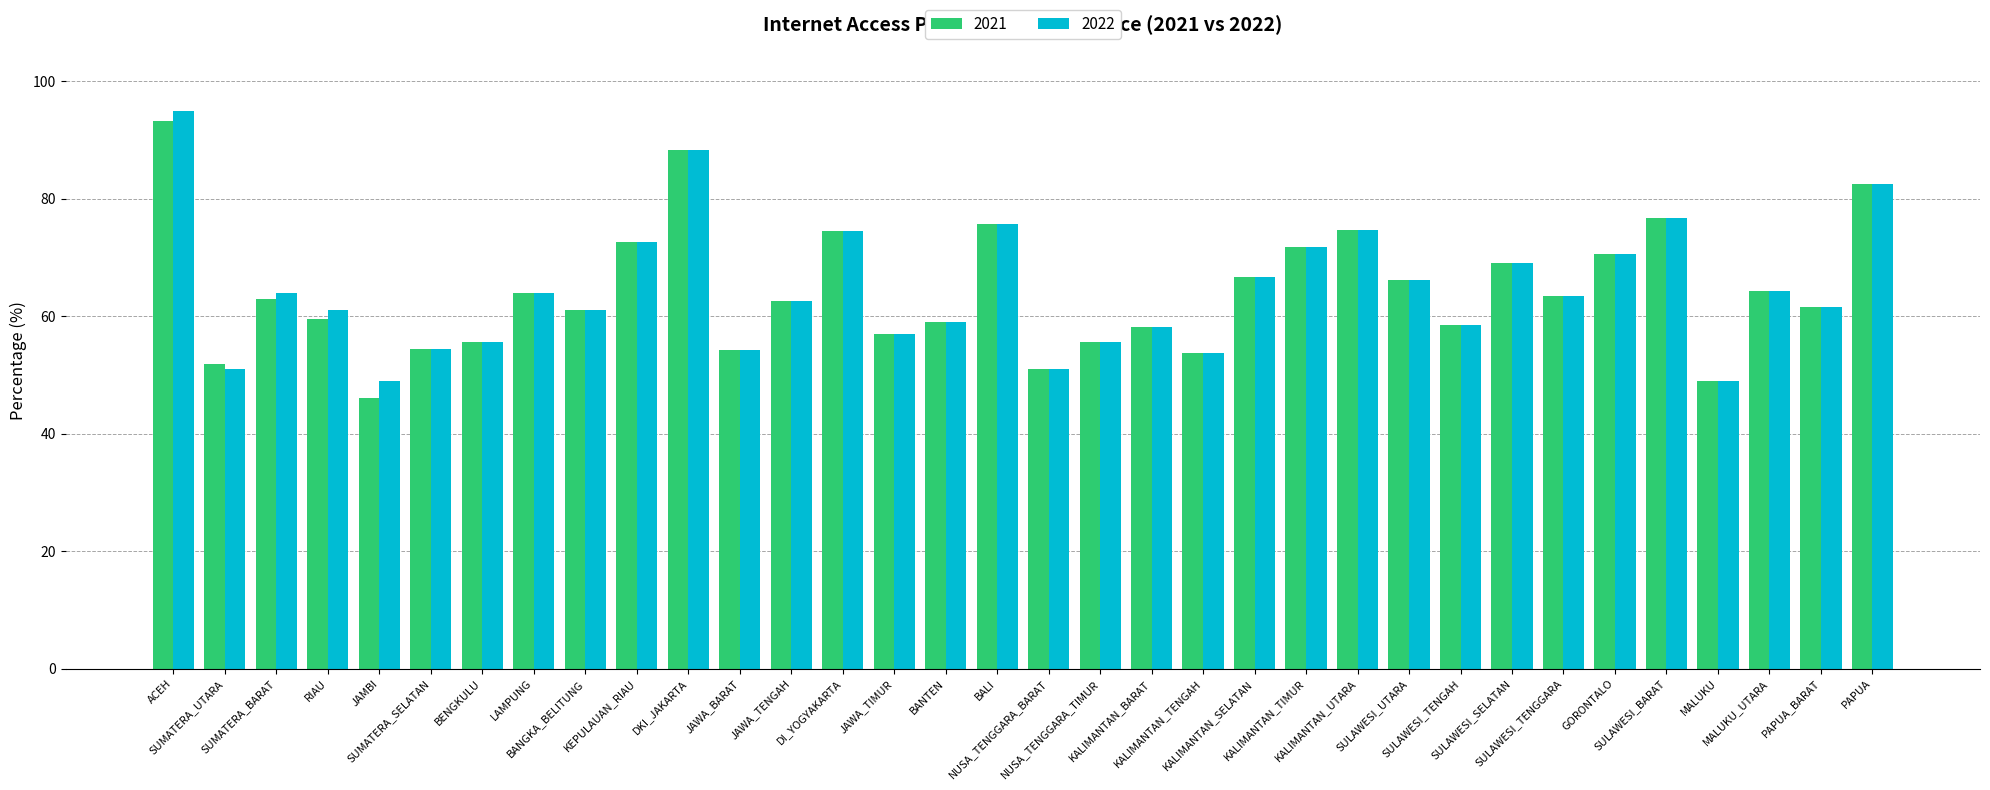

What is the minimum value for 2021?

46.1